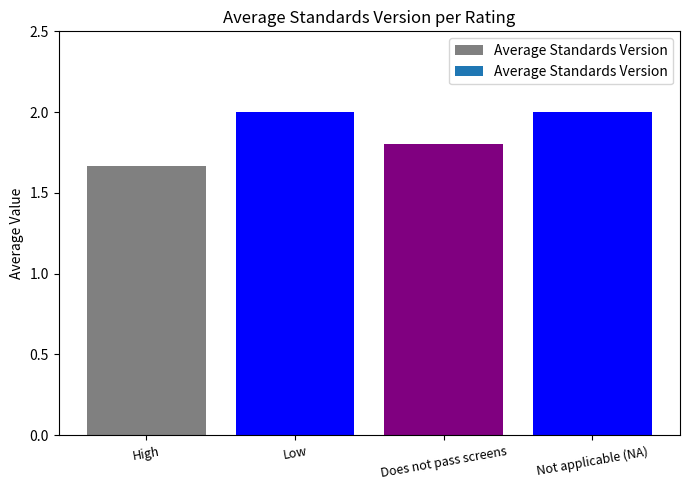

The value at High is 1.2. True or false?

False